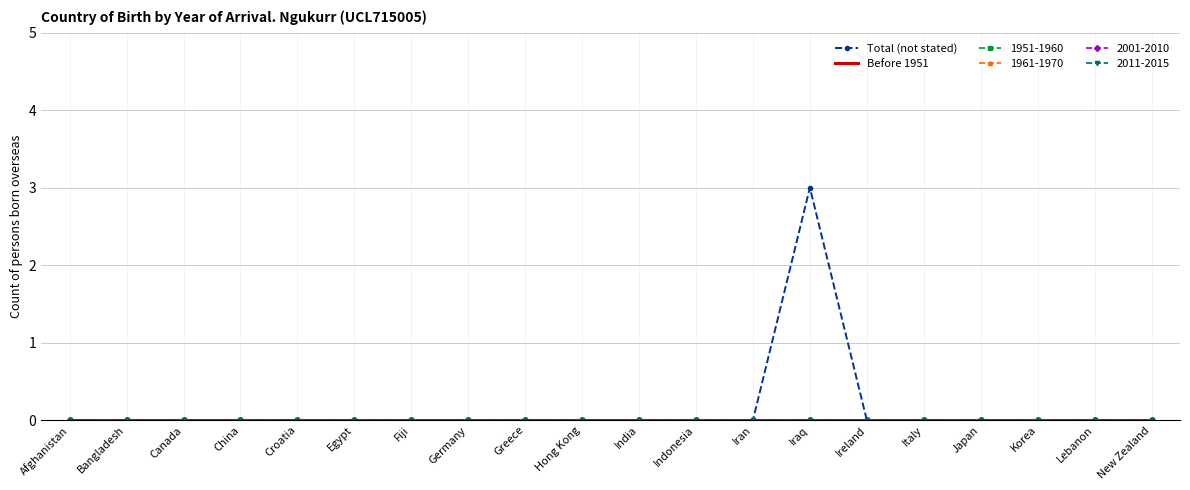

Which series has the largest range (max minus min)?

Total (not stated)